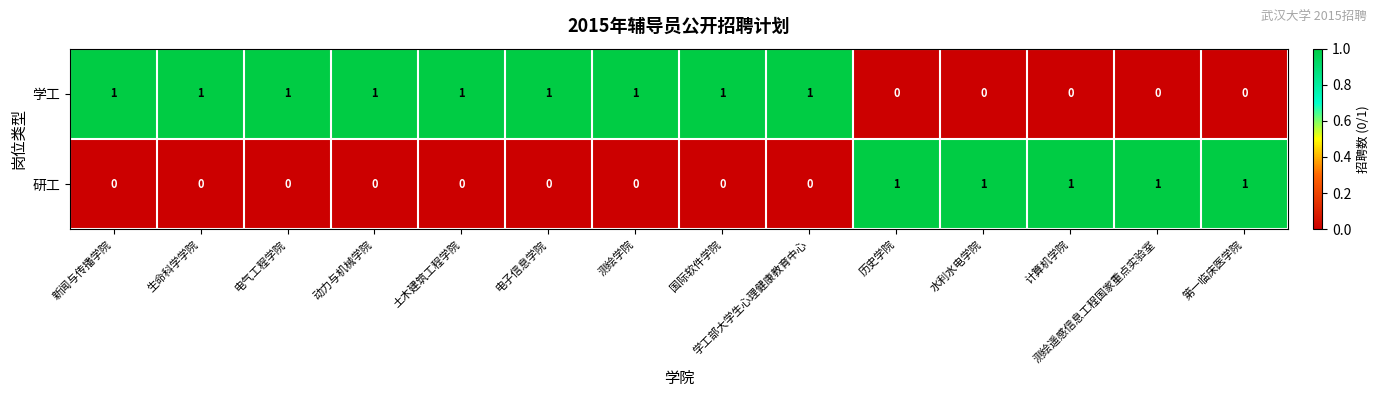

List the series in order of their overall mean, highest first.

学工, 研工